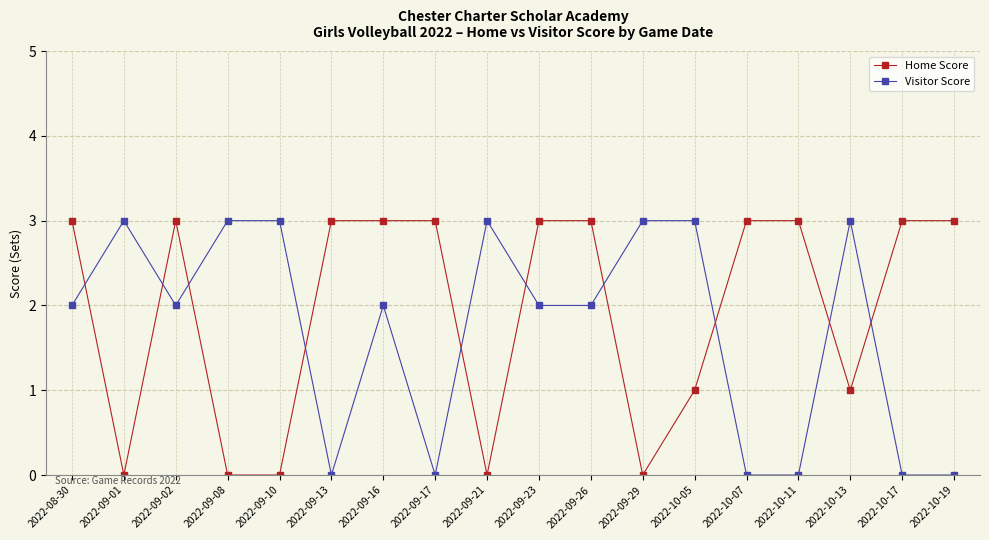

At 2022-09-21, list the series in order from smallest to largest.

Home Score, Visitor Score